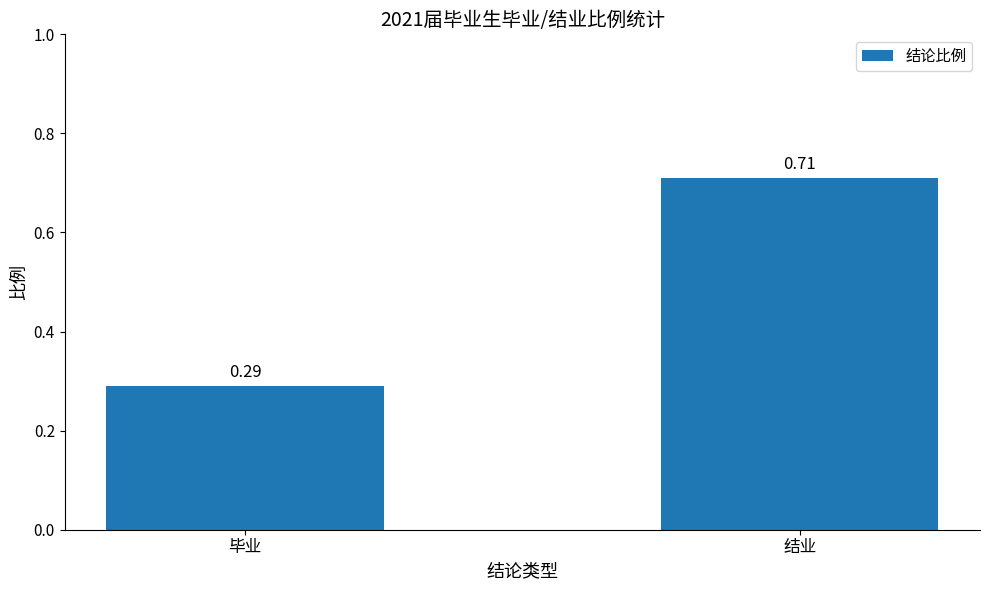

Are the bars grouped side by side (vs. stacked)?

No